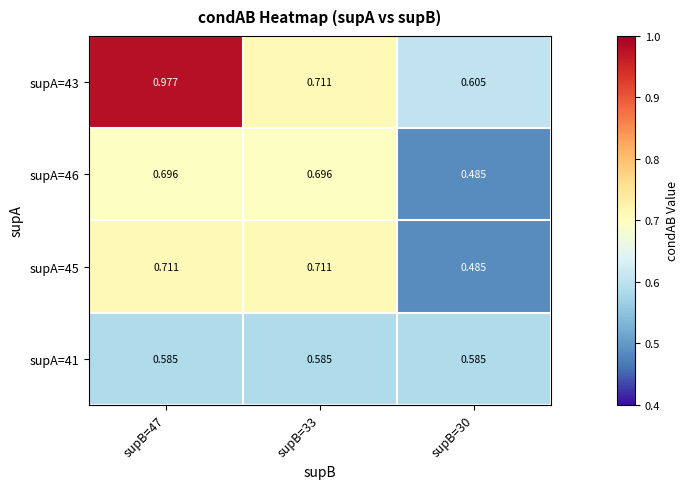

Between supB=47 and supB=30, which series saw the biggest shift?

supA=43